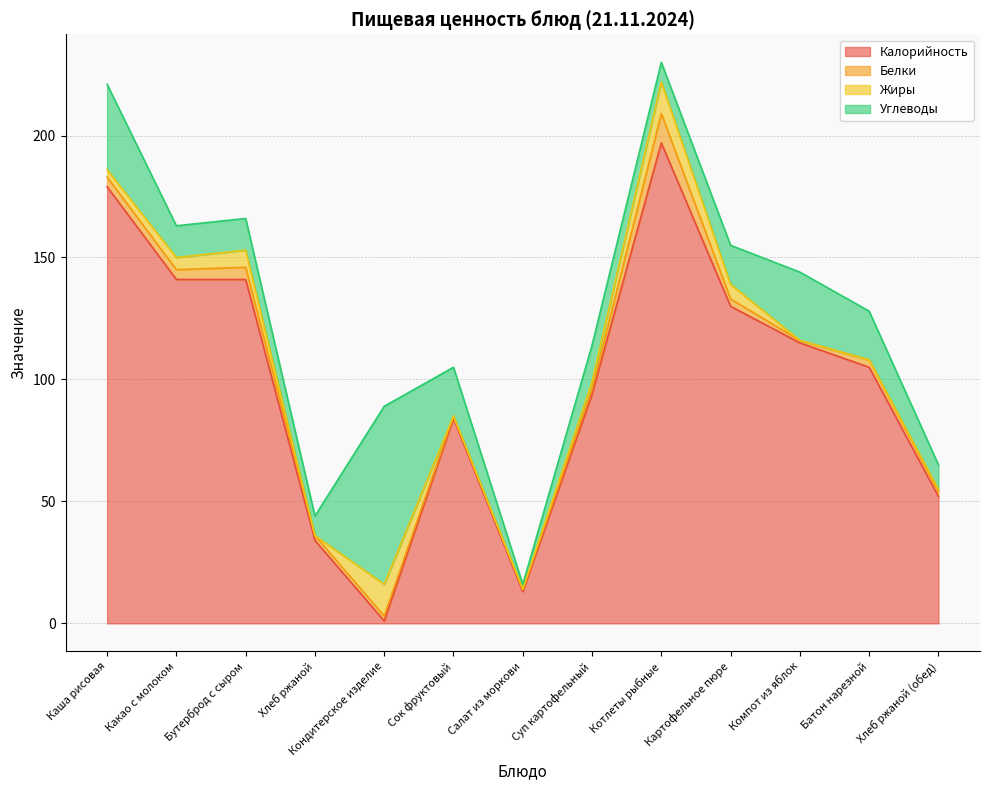

Which category has the highest value in the Калорийность series?

Котлеты рыбные